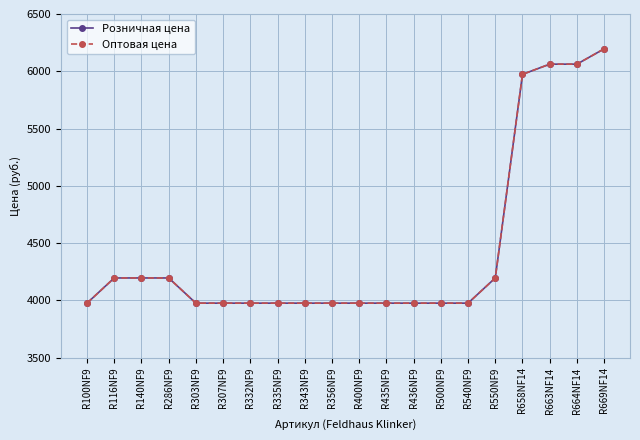

Does the chart have visible grid lines?

Yes